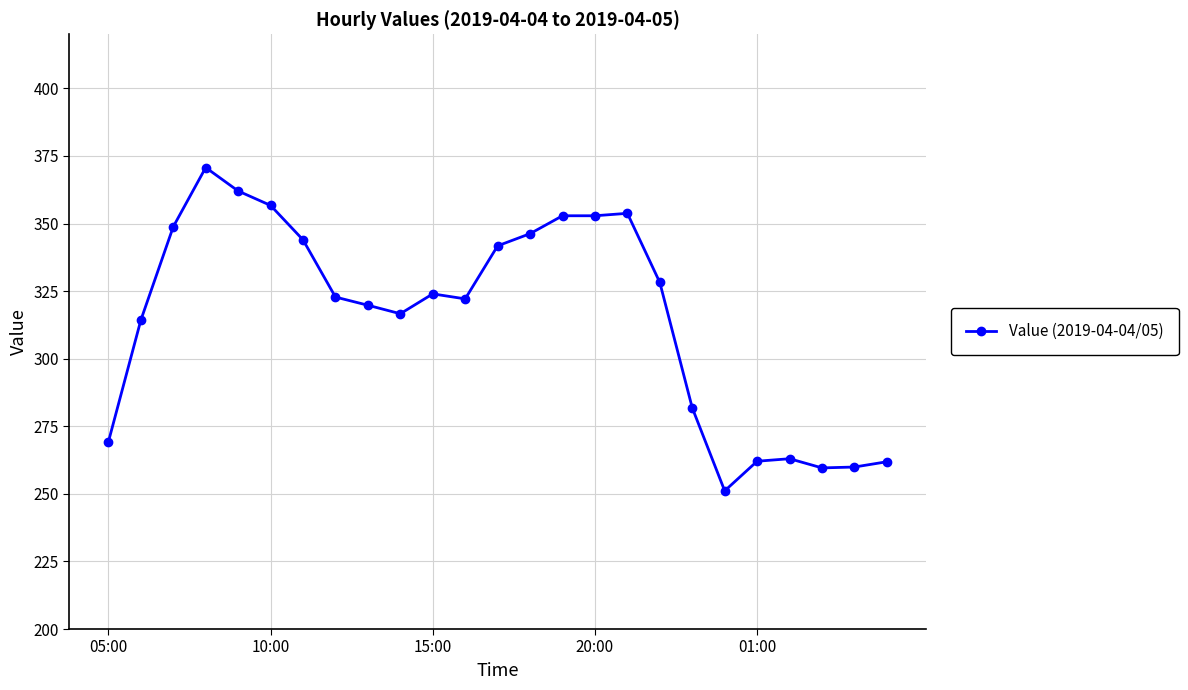

True or false: the data has more than 1 interior local peaks.

True